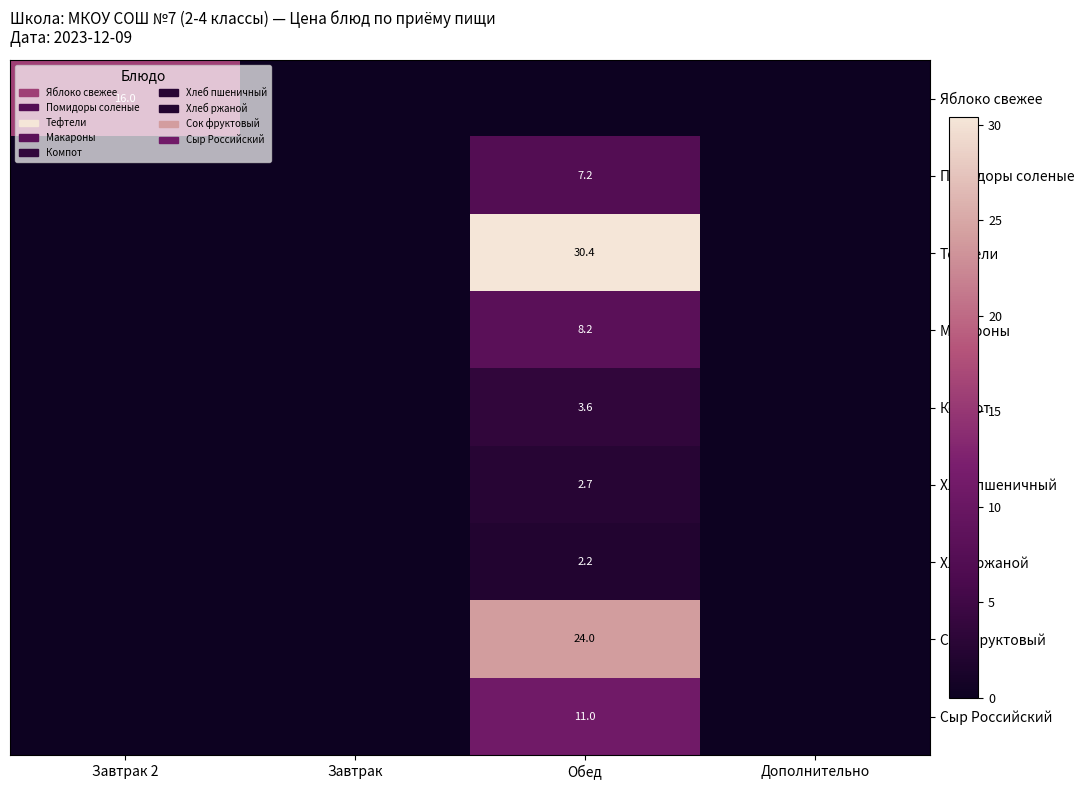

The value of Хлеб ржаной at Обед is 2.2. True or false?

True